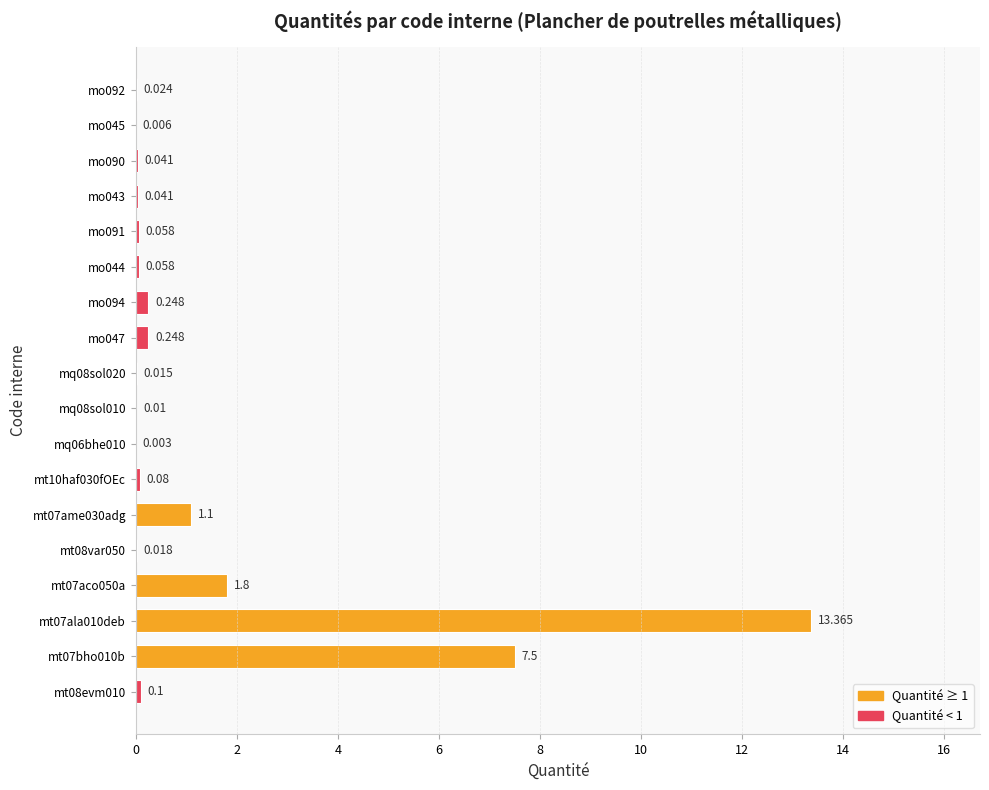

What is the average value?

1.4